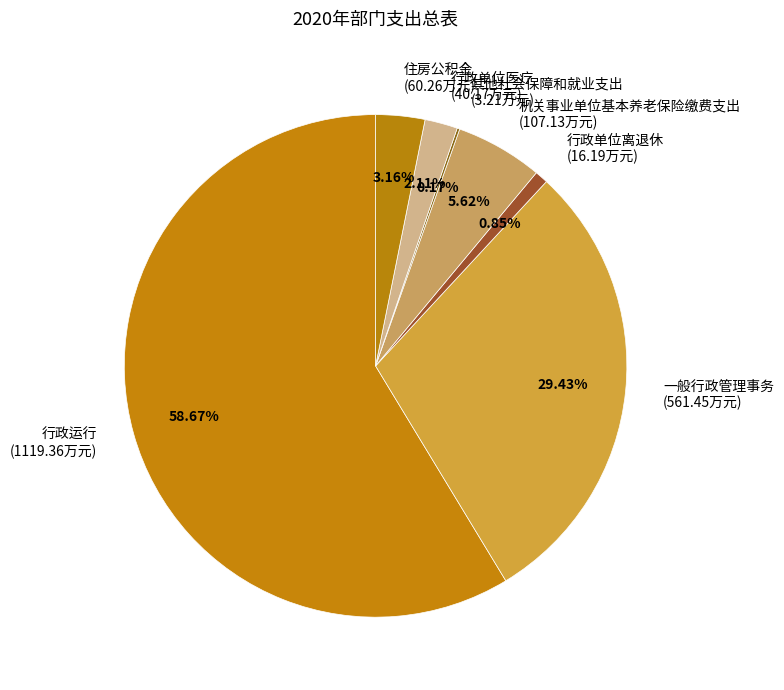

To the nearest percent, what is the combined percentage of 一般行政管理事务 and 行政单位离退休?

30%